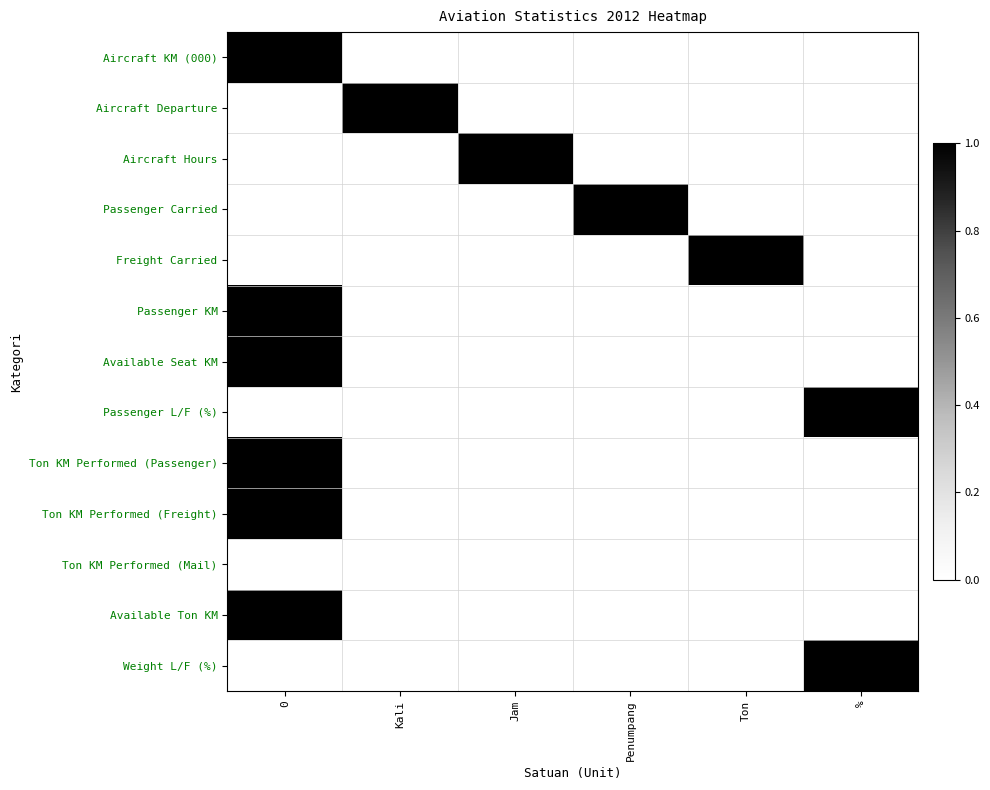

What is the total value across all series at Kali?

1